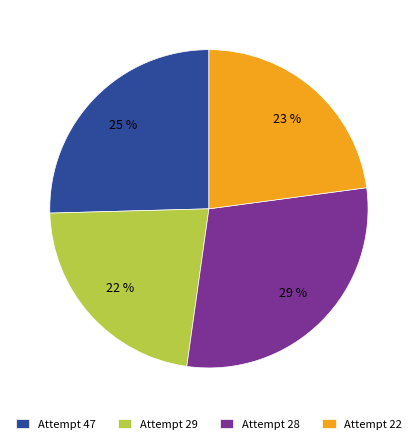

How many slices are in this pie chart?

4